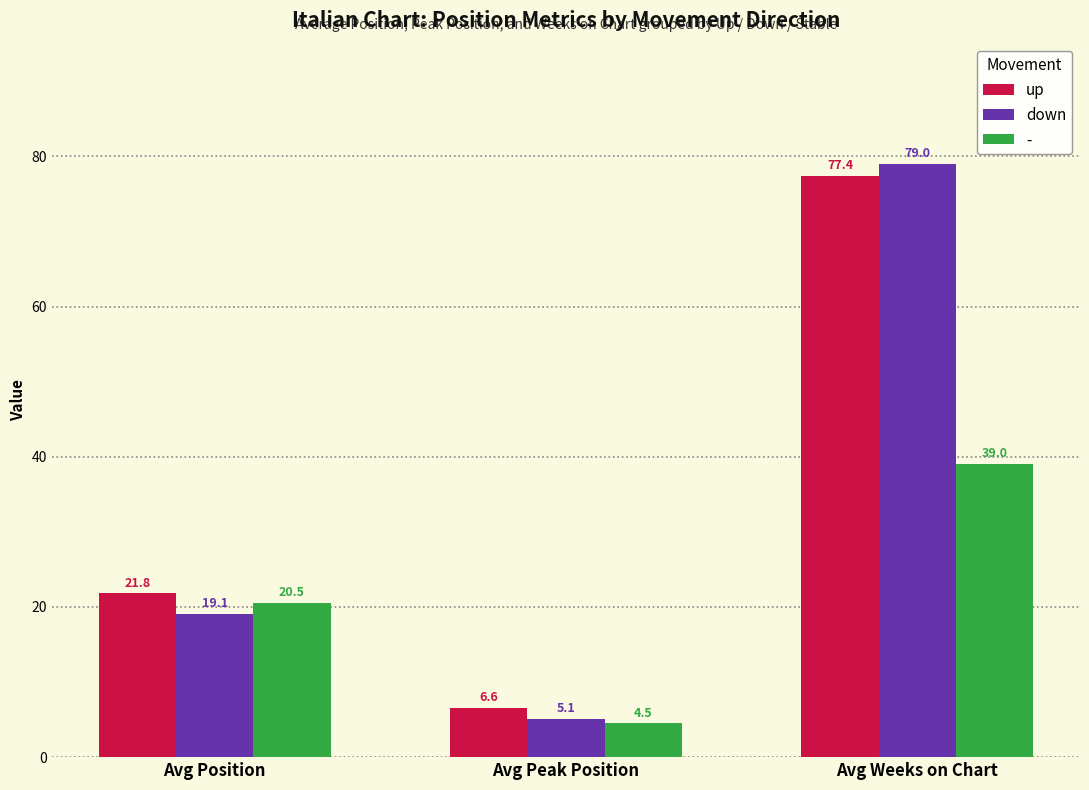

What is the label of the 3rd bar from the right?

Avg Position